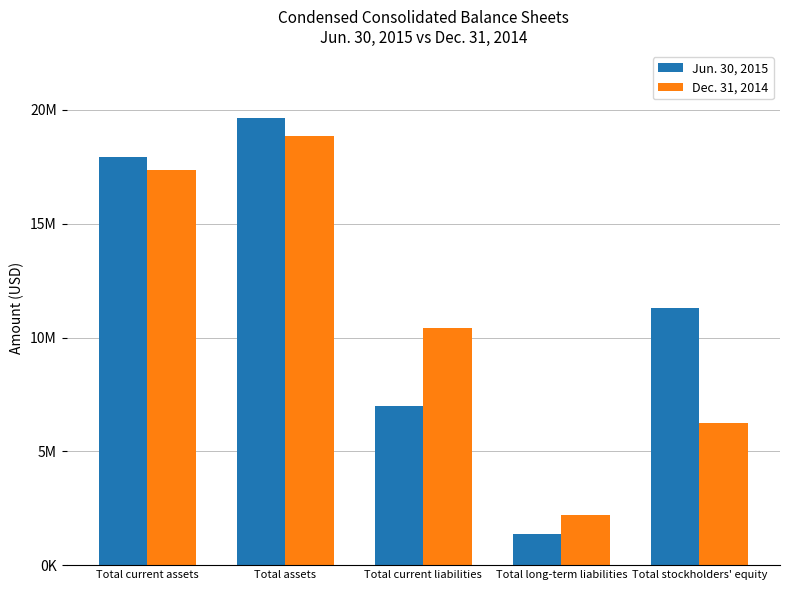

Reading left to right, transcribe all the data shown in this chart.

Jun. 30, 2015: Total current assets=17915225	Total assets=19643435	Total current liabilities=7011796	Total long-term liabilities=1349448	Total stockholders' equity=11282191
Dec. 31, 2014: Total current assets=17348600	Total assets=18874292	Total current liabilities=10413620	Total long-term liabilities=2196660	Total stockholders' equity=6264012